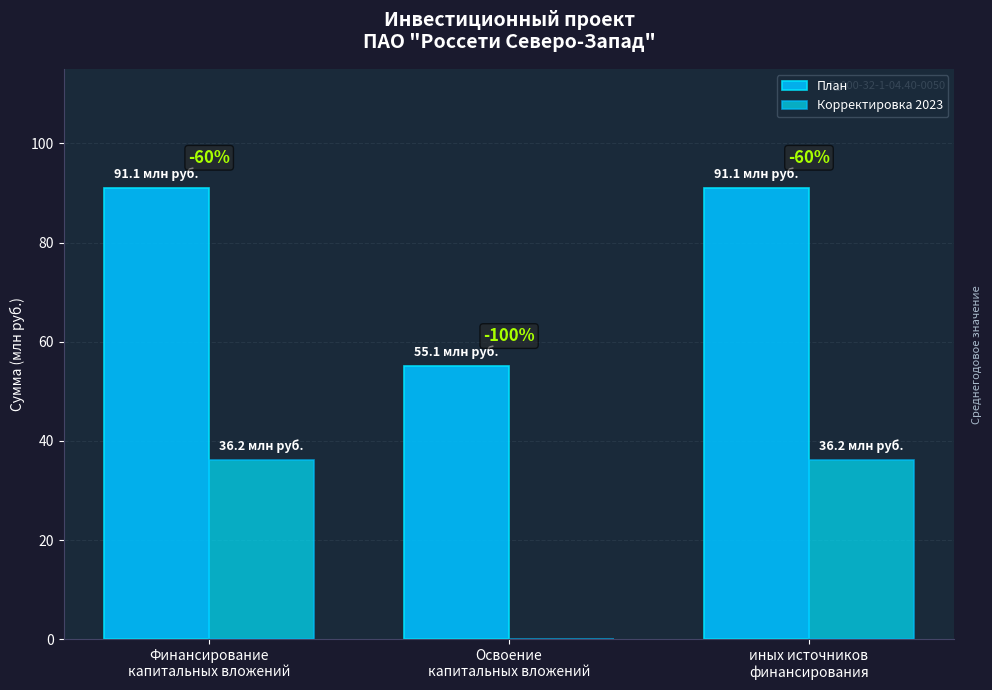

Which series has the largest range (max minus min)?

Корректировка 2023